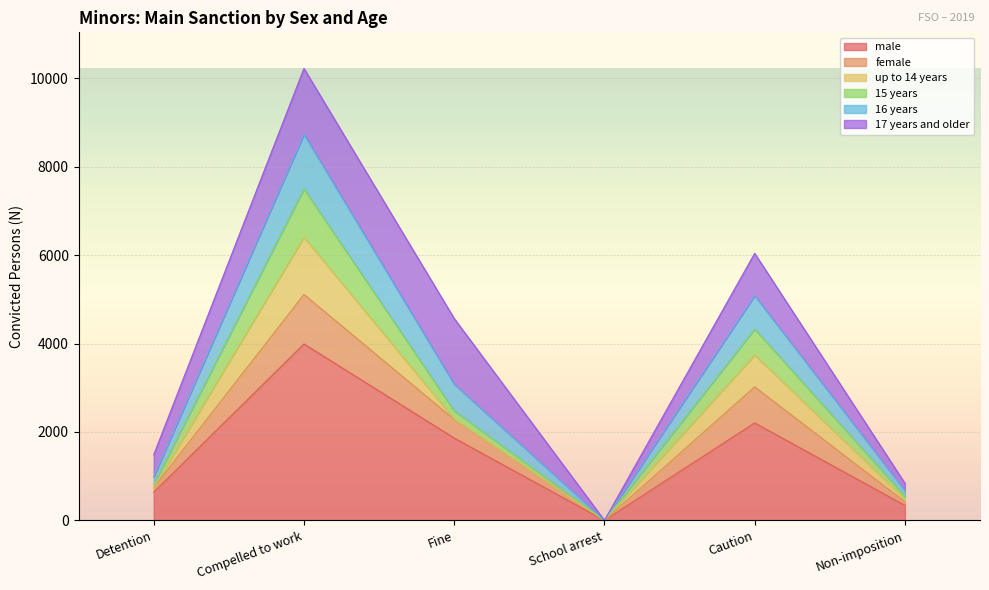

Is it true that male equals 0 at School arrest?

True